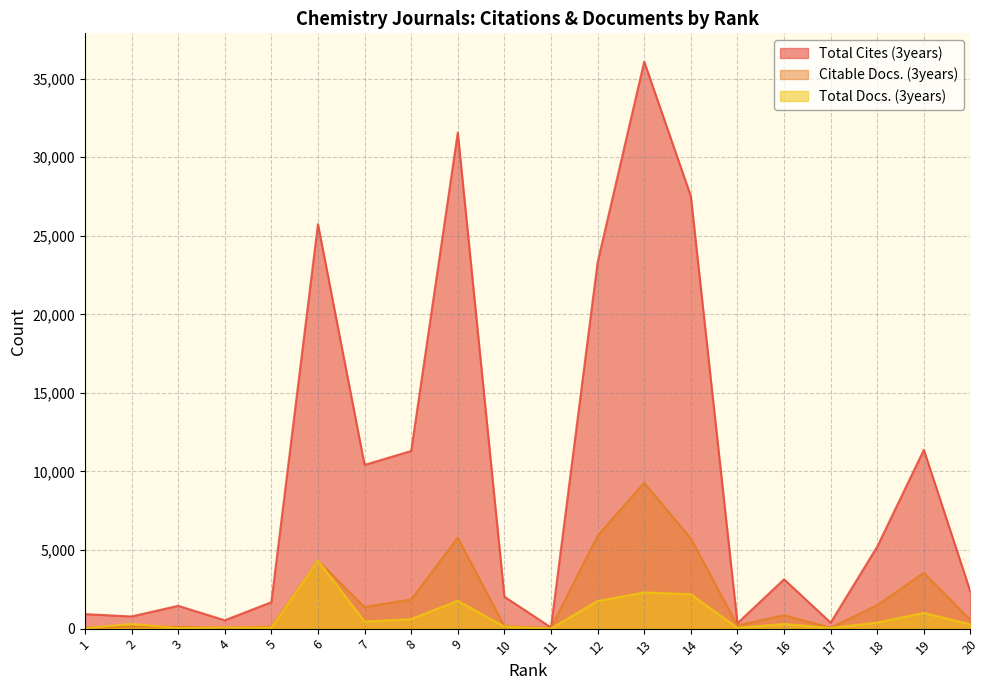

What is the difference between the maximum and second lowest values in the Citable Docs. (3years) series?

9233